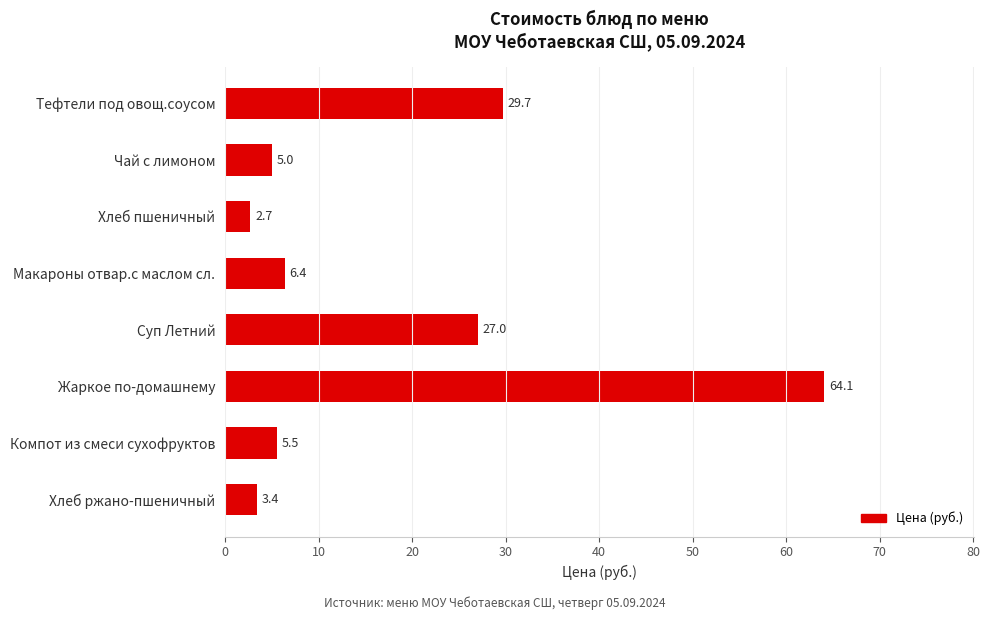

What is the average value?

18.0